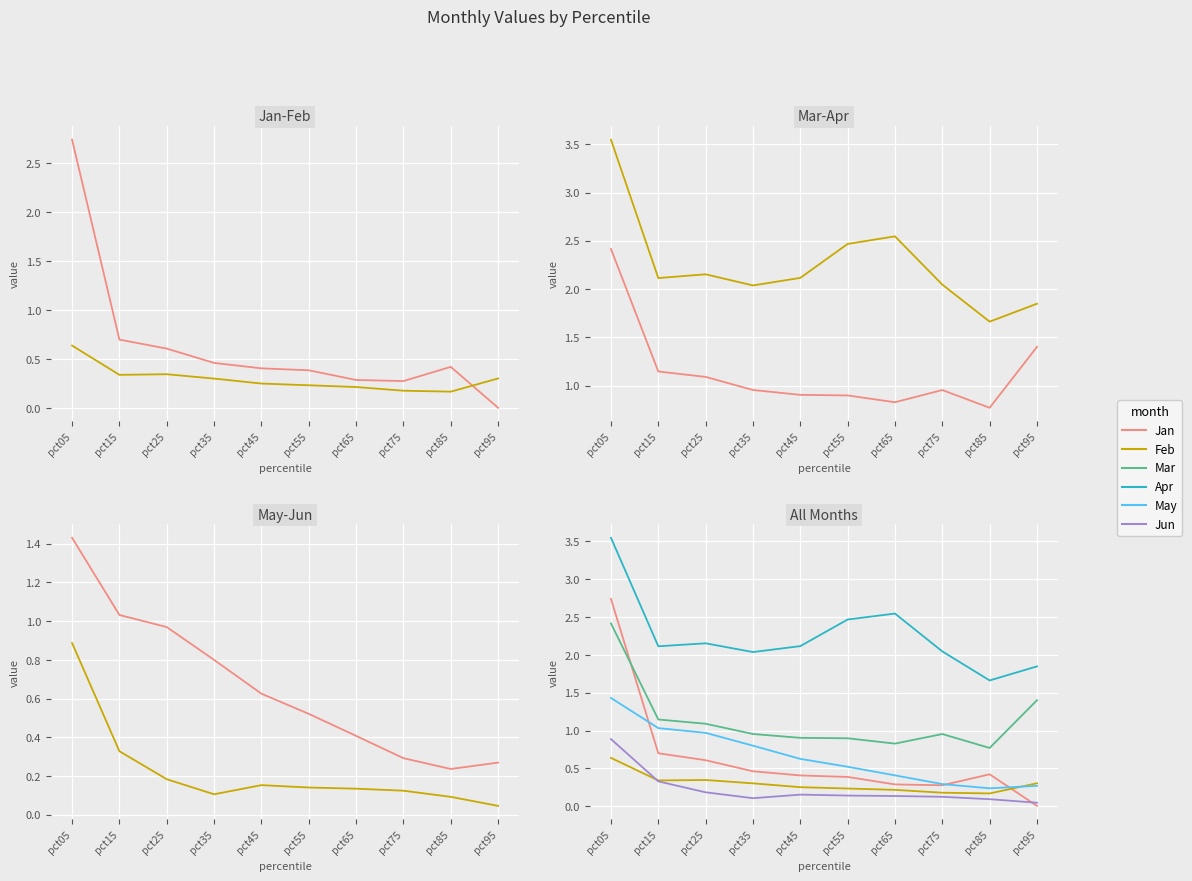

What is the value of the Jun point at the 1st from the left?

0.9